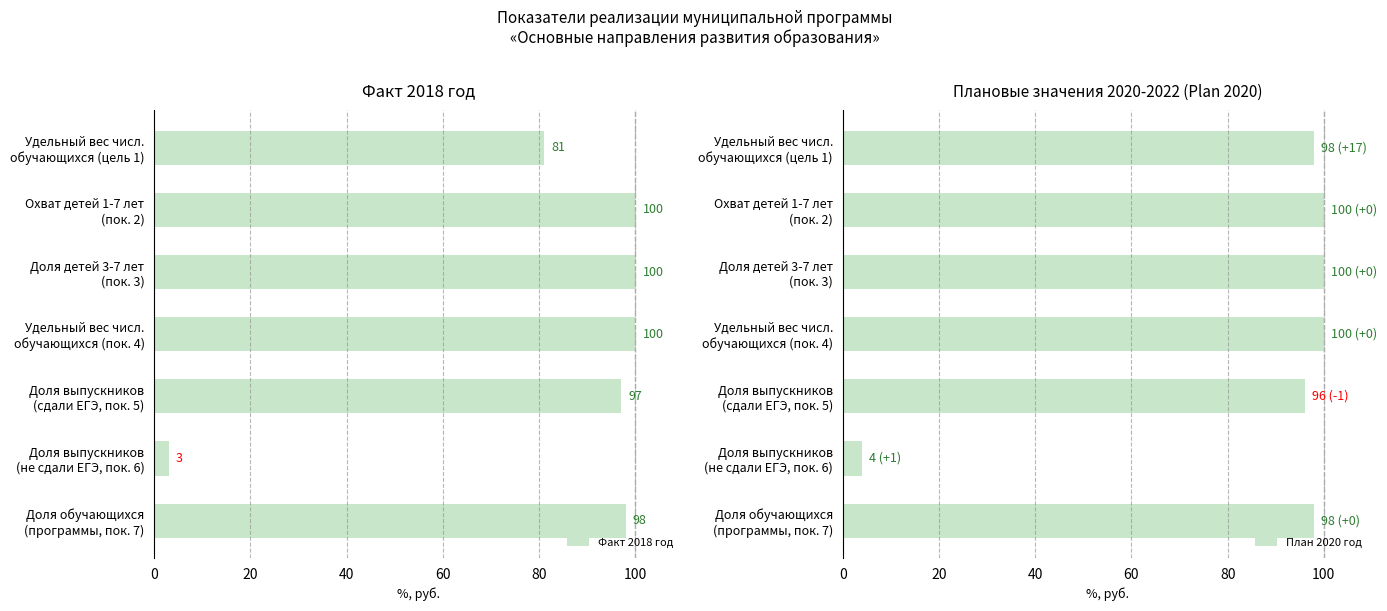

How many values in the План 2020 год series are below 98?

2